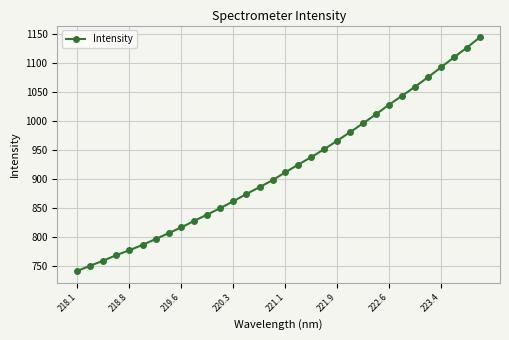

How many values exceed 912?

16